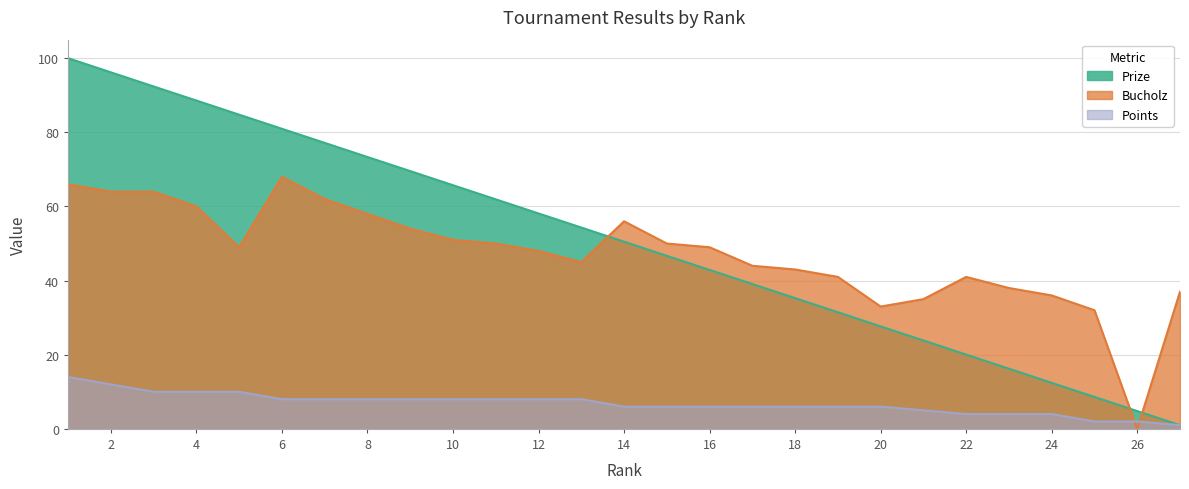

Reading right to left, extract all data points from this chart.

Prize: 27=1.0	26=4.8	25=8.6	24=12.4	23=16.2	22=20.0	21=23.9	20=27.6	19=31.5	18=35.3	17=39.1	16=42.9	15=46.7	14=50.5	13=54.3	12=58.1	11=61.9	10=65.7	9=69.5	8=73.3	7=77.2	6=81.0	5=84.8	4=88.6	3=92.4	2=96.2	1=100.0
Bucholz: 27=37.0	26=0.0	25=32.0	24=36.0	23=38.0	22=41.0	21=35.0	20=33.0	19=41.0	18=43.0	17=44.0	16=49.0	15=50.0	14=56.0	13=45.0	12=48.0	11=50.0	10=51.0	9=54.0	8=58.0	7=62.0	6=68.0	5=49.0	4=60.0	3=64.0	2=64.0	1=66.0
Points: 27=1.0	26=2.0	25=2.0	24=4.0	23=4.0	22=4.0	21=5.0	20=6.0	19=6.0	18=6.0	17=6.0	16=6.0	15=6.0	14=6.0	13=8.0	12=8.0	11=8.0	10=8.0	9=8.0	8=8.0	7=8.0	6=8.0	5=10.0	4=10.0	3=10.0	2=12.0	1=14.0